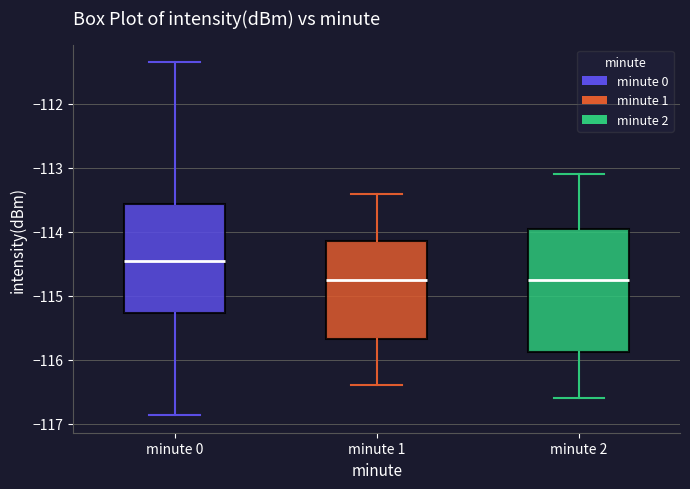

Reading left to right, transcribe this box plot: for each box, give where its median line is, the range the box spans, and where its two whiskers end, as read against the y-axis. The values are not printed on the chart, so give them approximately, as read against the axis.

minute 0: median -114.5, box -115.3 to -113.6, whiskers -116.9 to -111.3
minute 1: median -114.7, box -115.7 to -114.1, whiskers -116.4 to -113.4
minute 2: median -114.7, box -115.9 to -113.9, whiskers -116.6 to -113.1